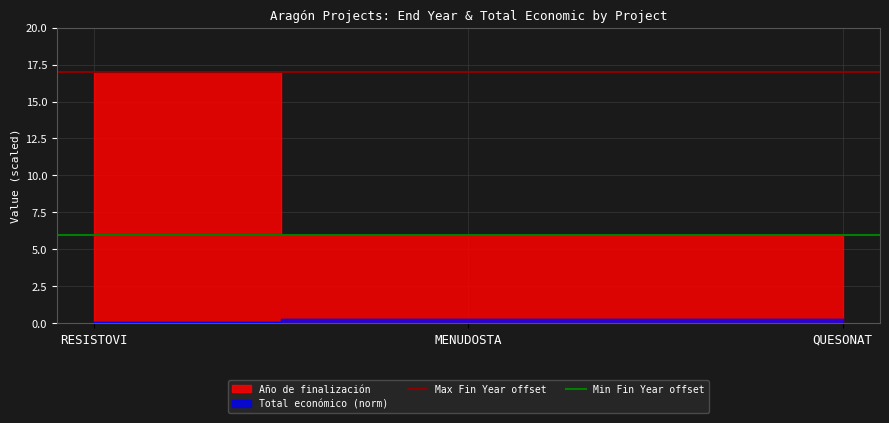

What is the sum of all Max Fin Year offset values?

34